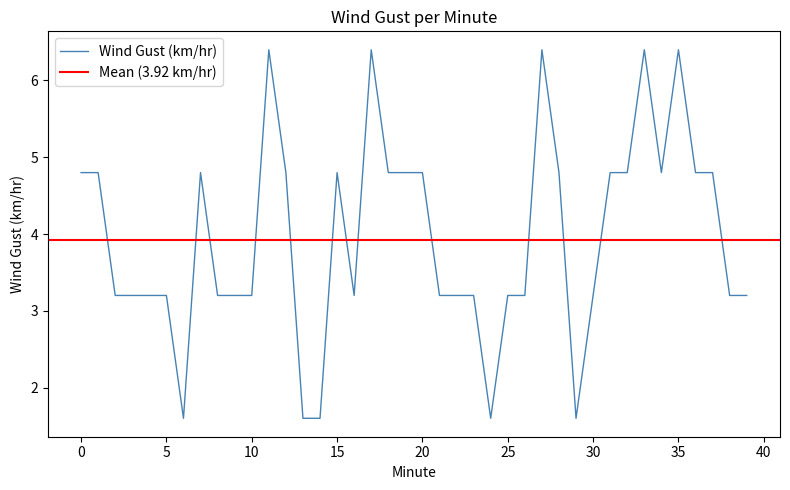

At which category does the chart reach its peak across all series?

11